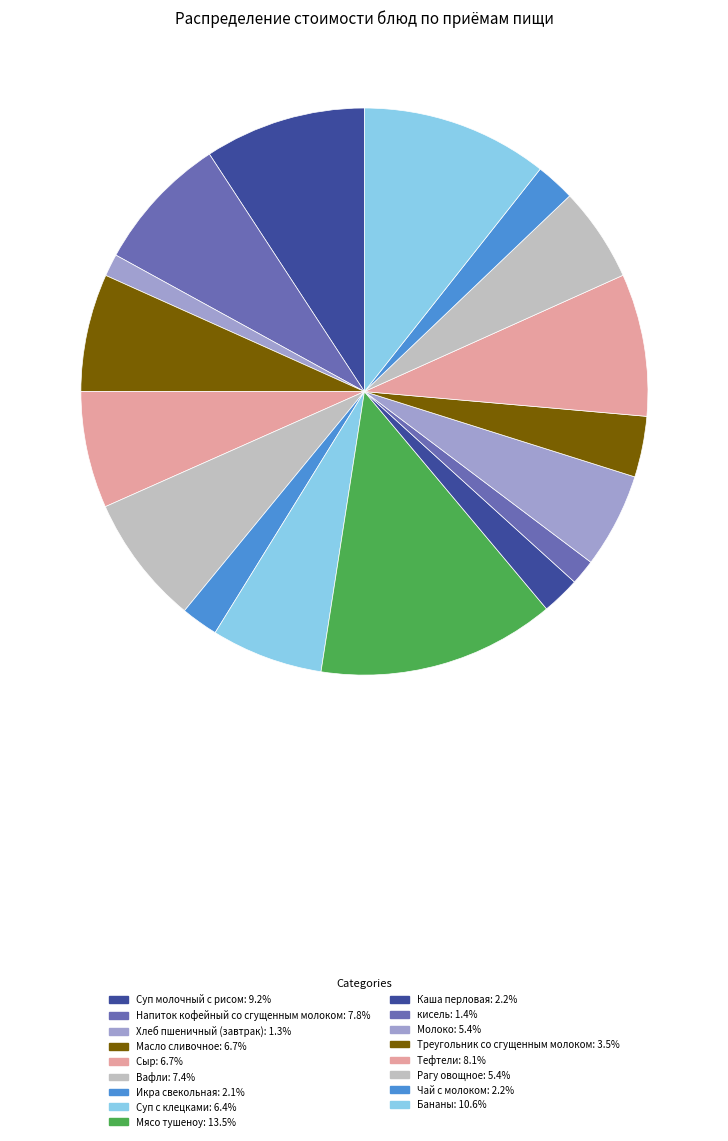

Is the sum of Хлеб пшеничный (завтрак) and Икра свекольная greater than half?

No